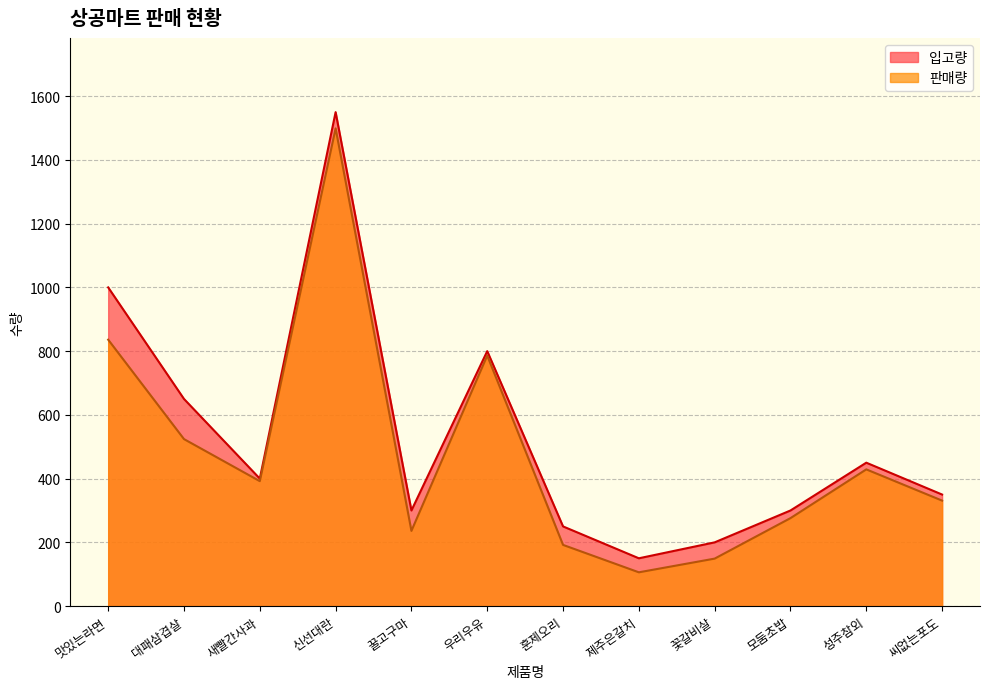

What is the difference between the maximum and minimum values in the 판매량 series?

1393